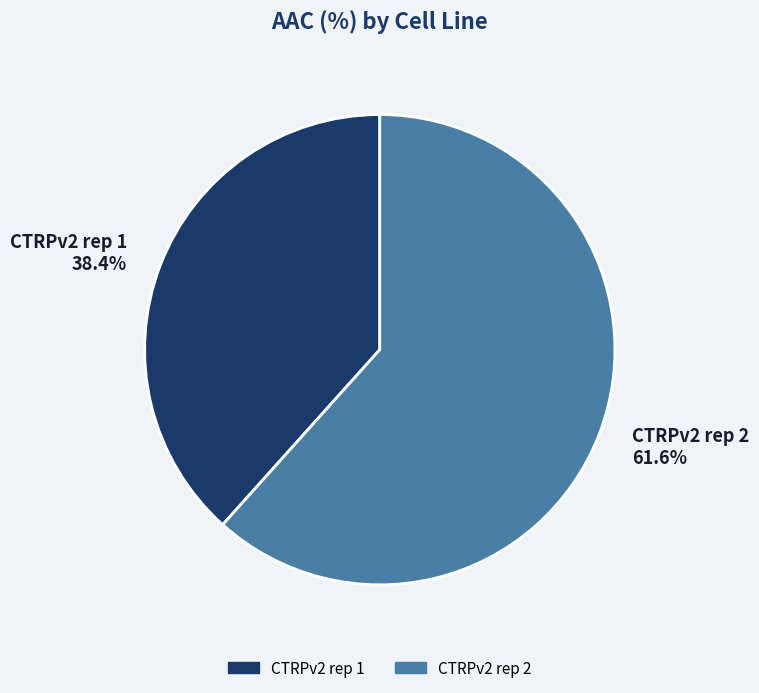

To the nearest percent, what percentage of the pie is CTRPv2 rep 1?

38%